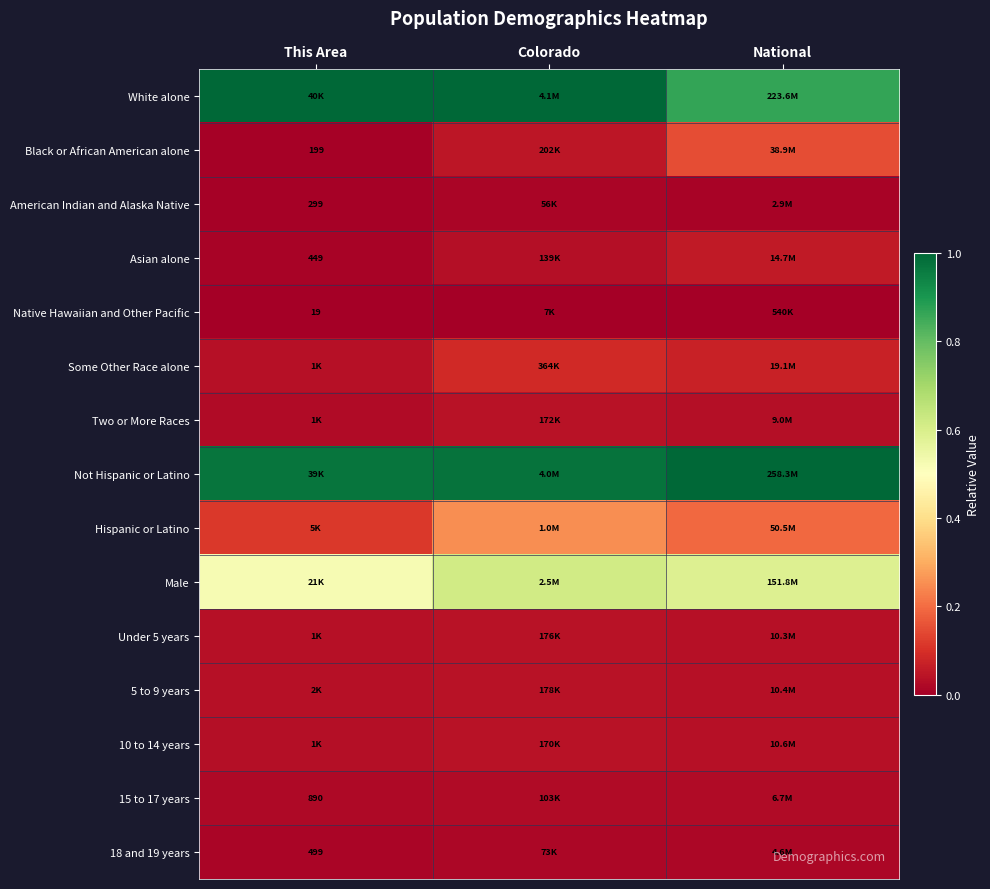

Rank the series by their maximum value, from lowest to highest.

Native Hawaiian and Other Pacific, American Indian and Alaska Native, 18 and 19 years, 15 to 17 years, 10 to 14 years, Two or More Races, Under 5 years, 5 to 9 years, Asian alone, Some Other Race alone, Black or African American alone, Hispanic or Latino, Male, White alone, Not Hispanic or Latino